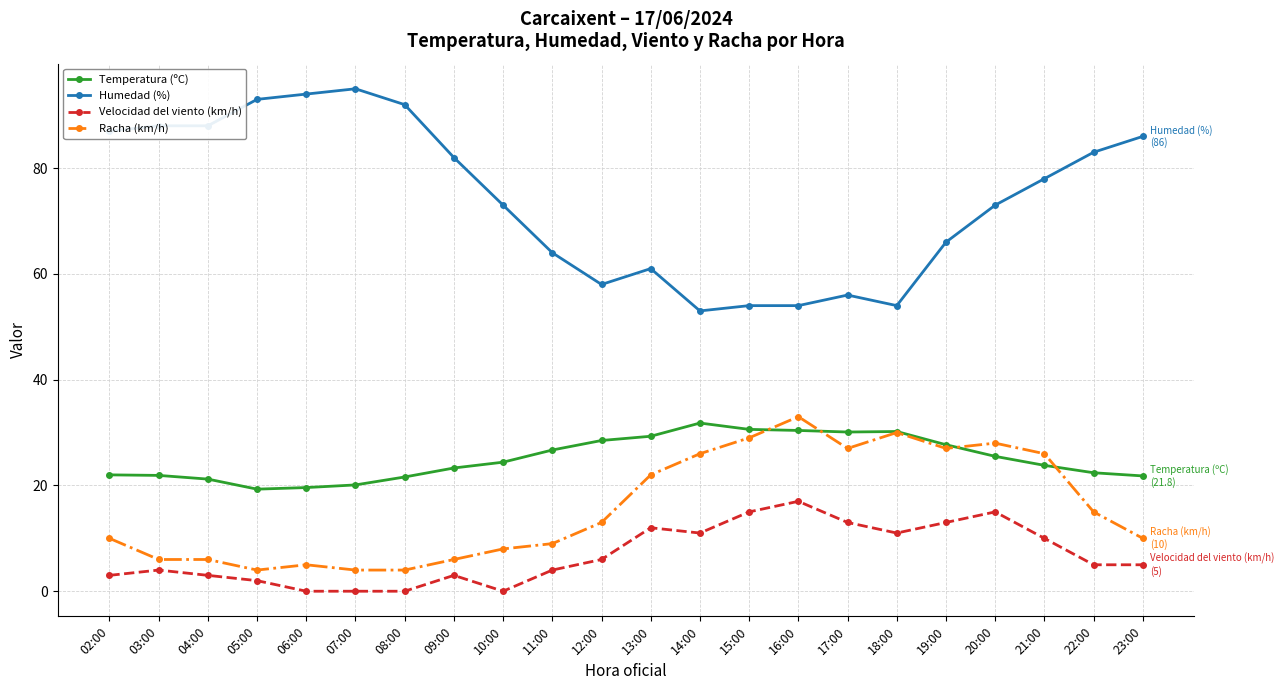

What value does the Temperatura (ºC) series have at 23:00?

21.8